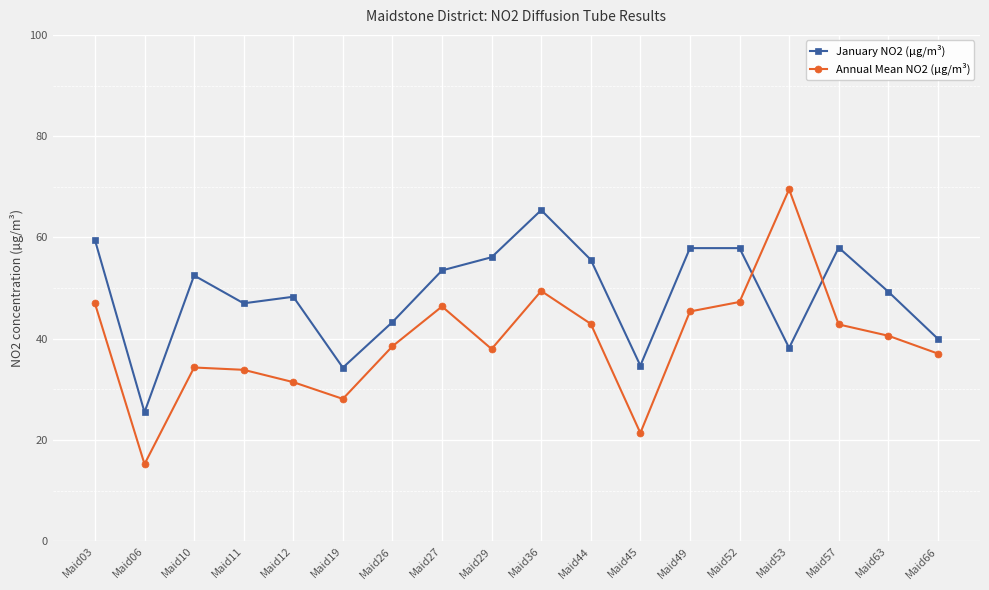

What is the sum of the Annual Mean NO2 (µg/m³) values at Maid06 and Maid26?

53.8